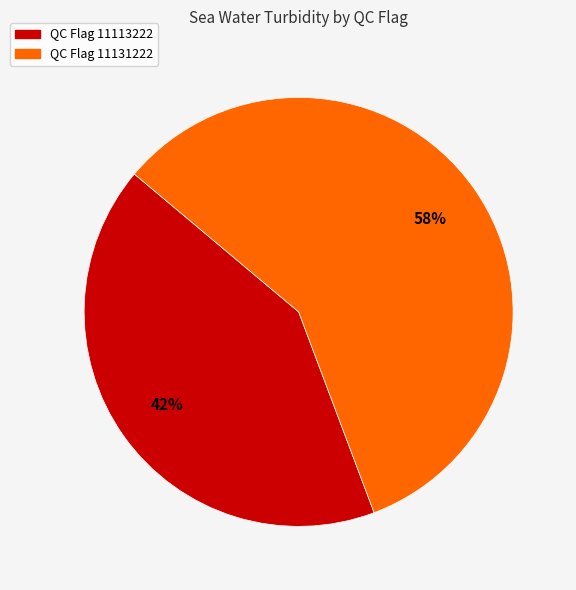

To the nearest percent, what is the average slice percentage?

50%